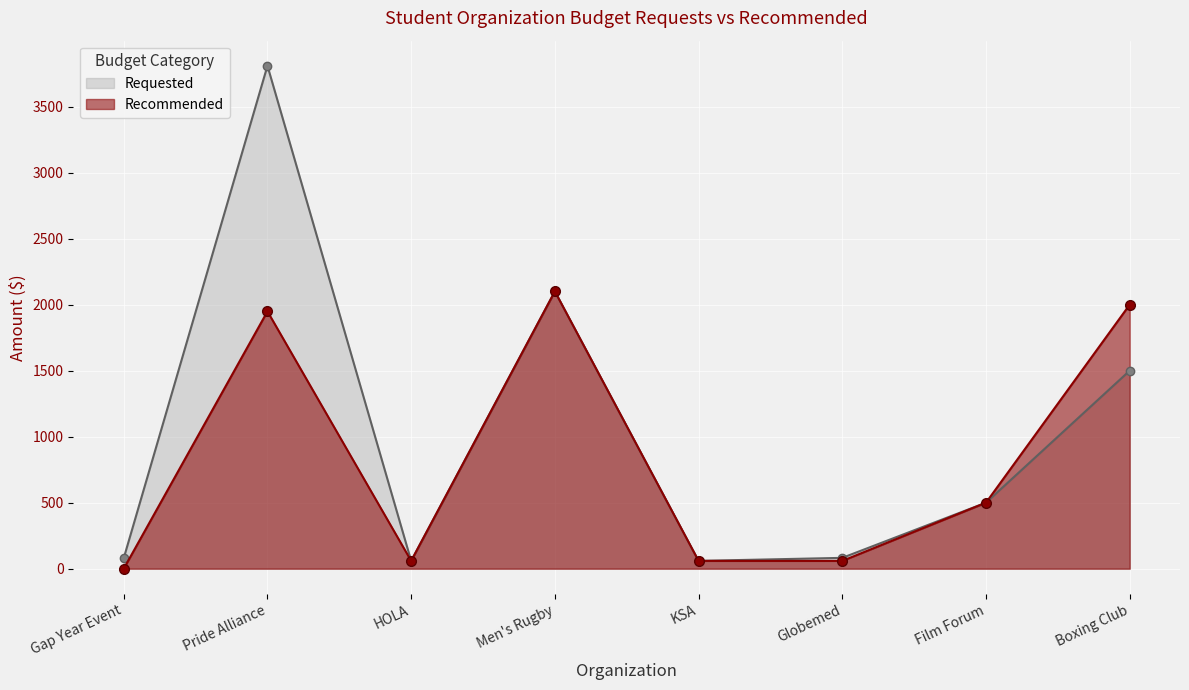

How many lines are shown in the chart?

2